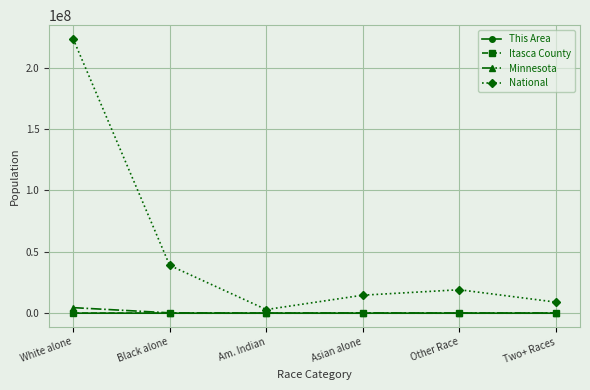

True or false: Itasca County and This Area cross at least once.

False